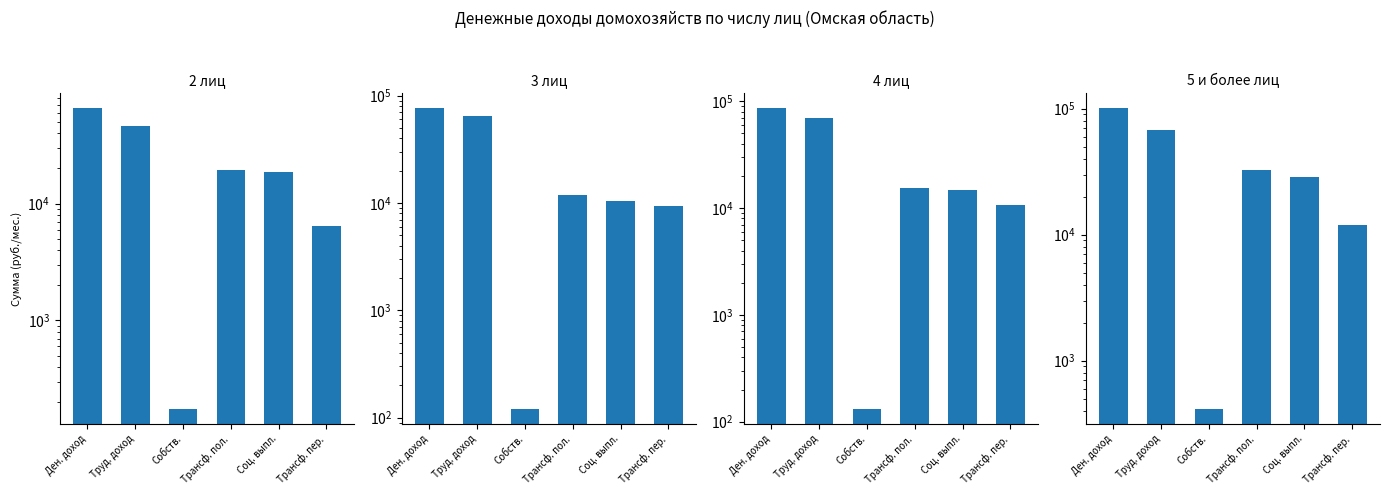

What is the difference between the maximum and minimum values in the 3 лиц series?

76193.4